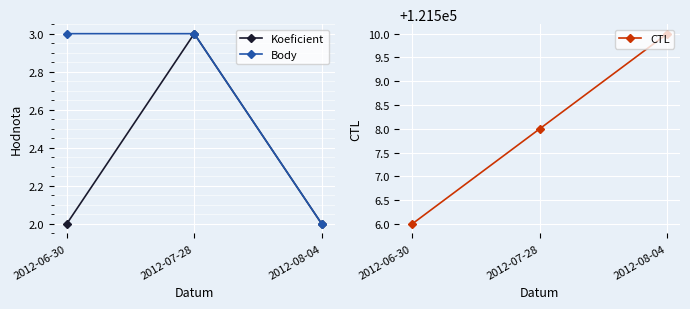

What is the label of the 3rd point from the right?

2012-06-30